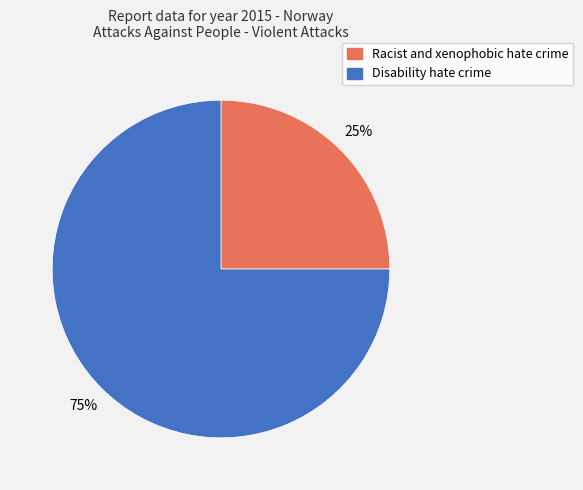

The Racist and xenophobic hate crime slice represents 20% of the pie. True or false?

False